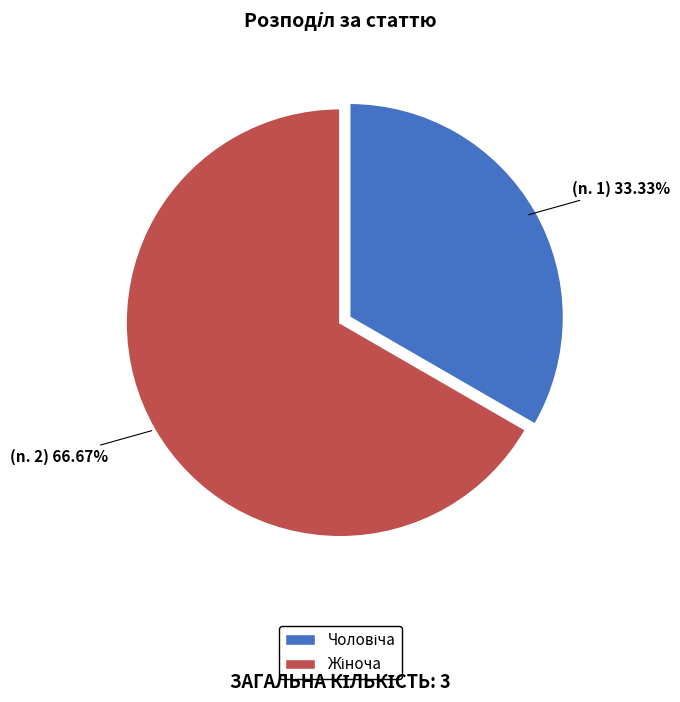

Is there a majority slice in this chart?

Yes